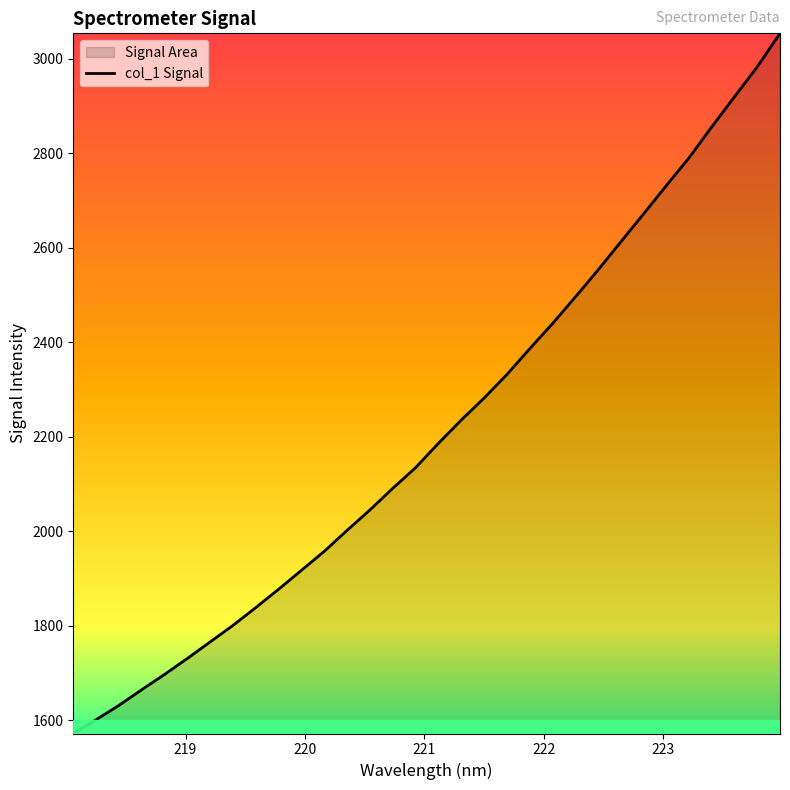

Count the number of data series in this chart.

1